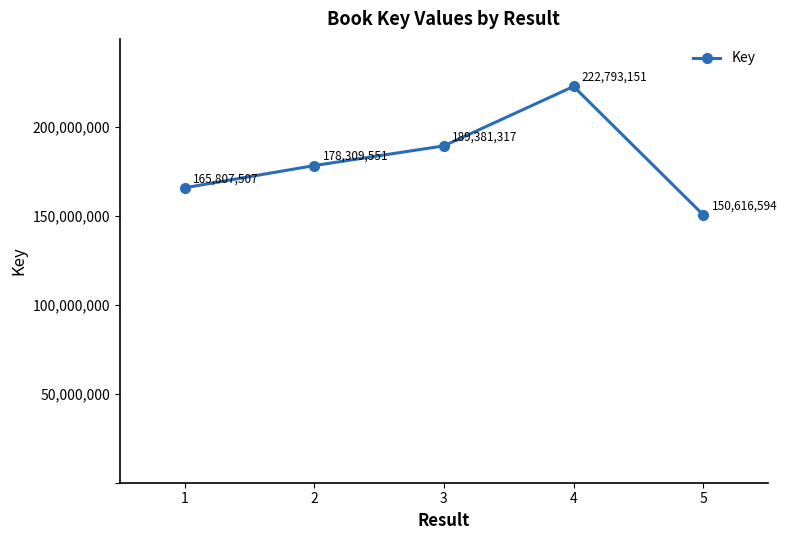

Count the values in the range 165807507 to 189381317.

3